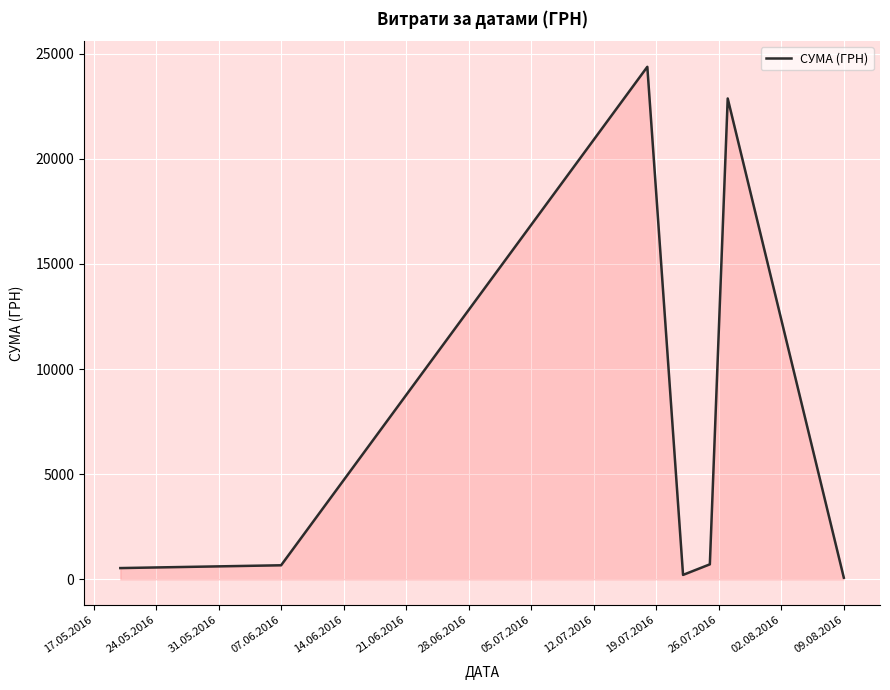

True or false: there are more than 2 points higher than both neighbors.

False